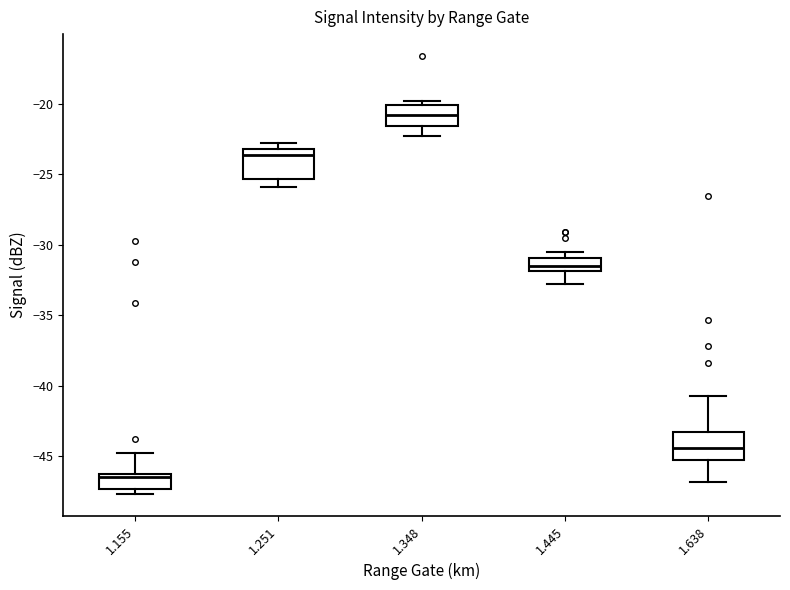

Where is the lower edge of the box at x = 1.445 on the y-axis? The values are not printed on the chart, so give them approximately, as read against the axis.

-32.0